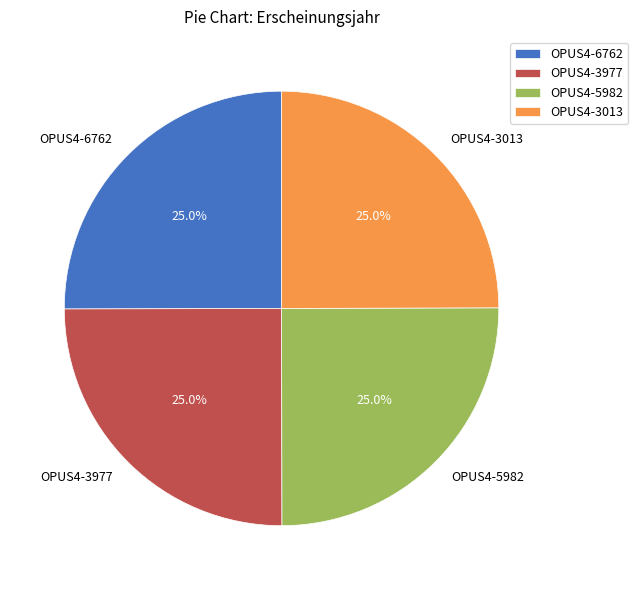

Approximately how many times larger is the value at OPUS4-3013 compared to OPUS4-5982?

1.0